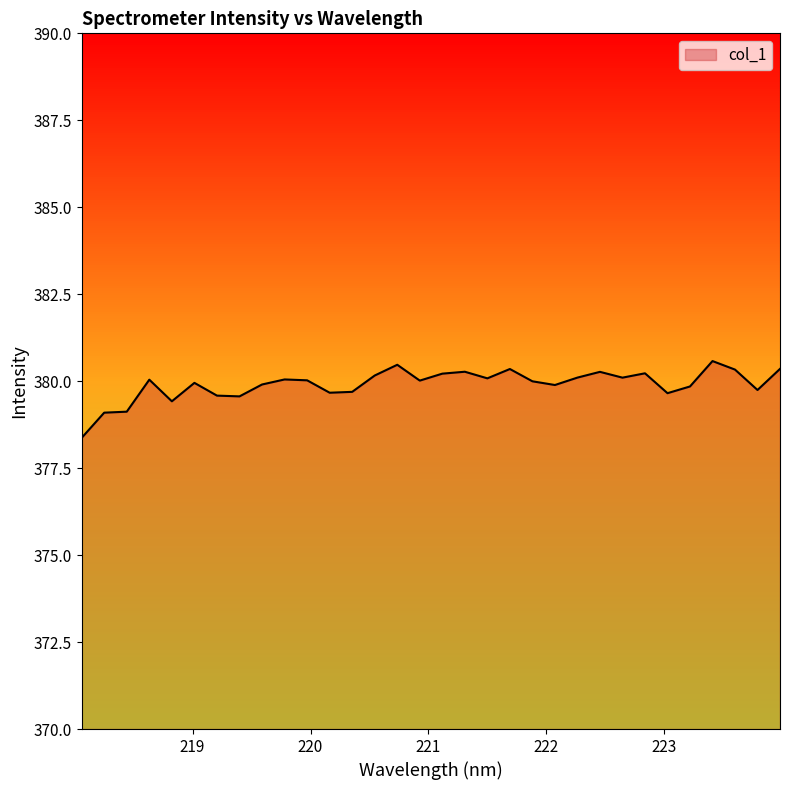

What is the smallest value displayed?

378.4